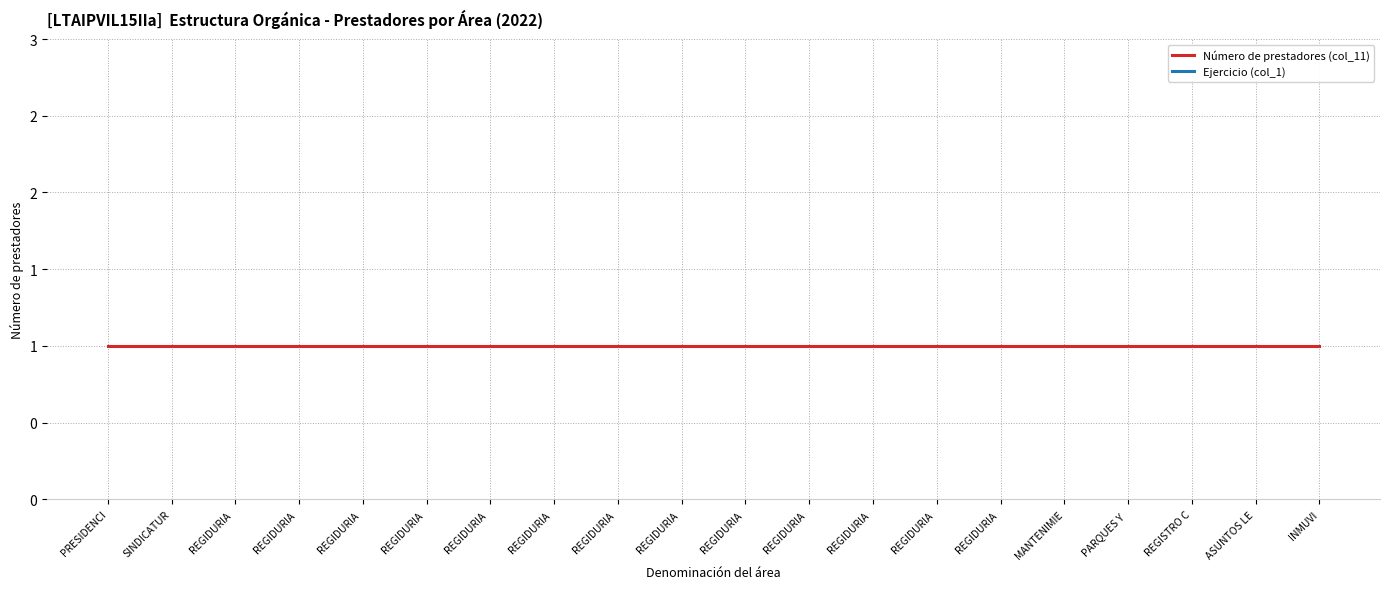

What is the difference between the highest and lowest values at REGIDURIA ?

2021